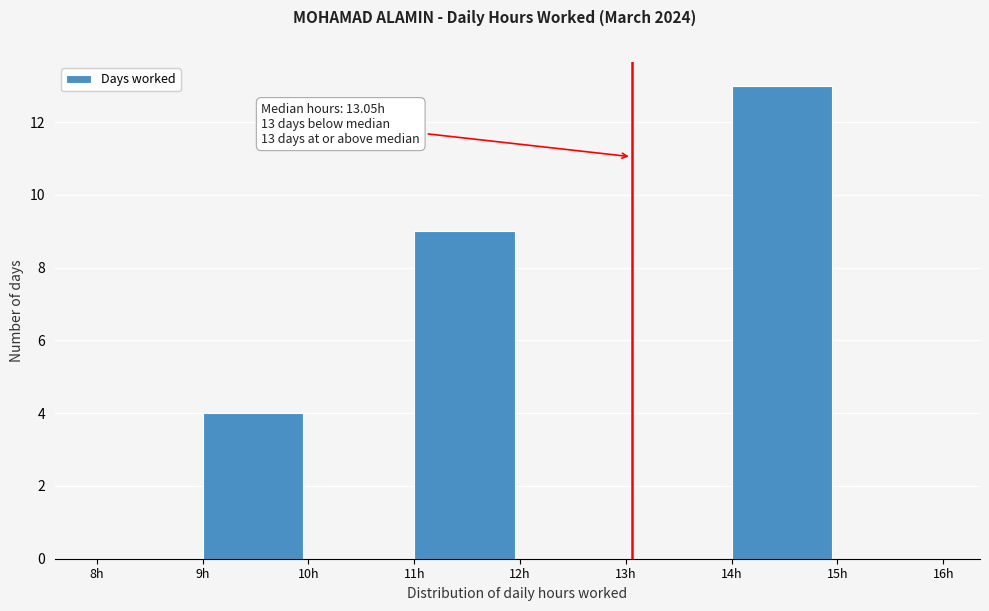

Which range on the x-axis has the tallest bar?

14 to 15